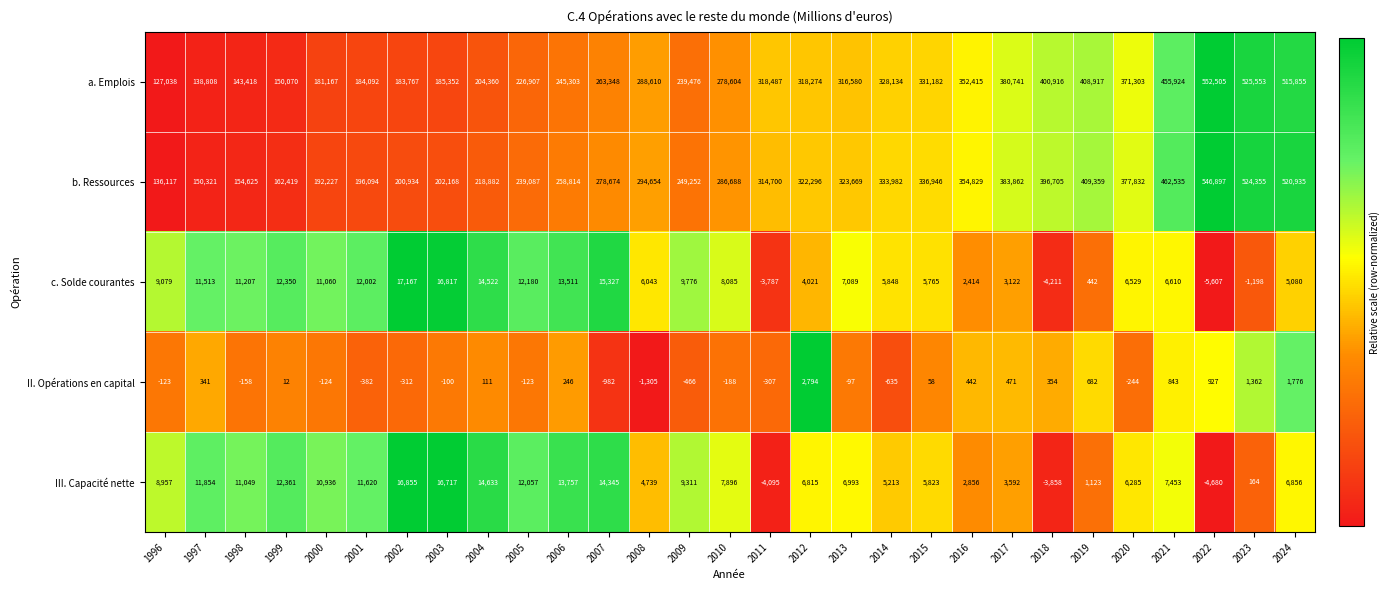

Which category has the lowest value in the b. Ressources series?

1996